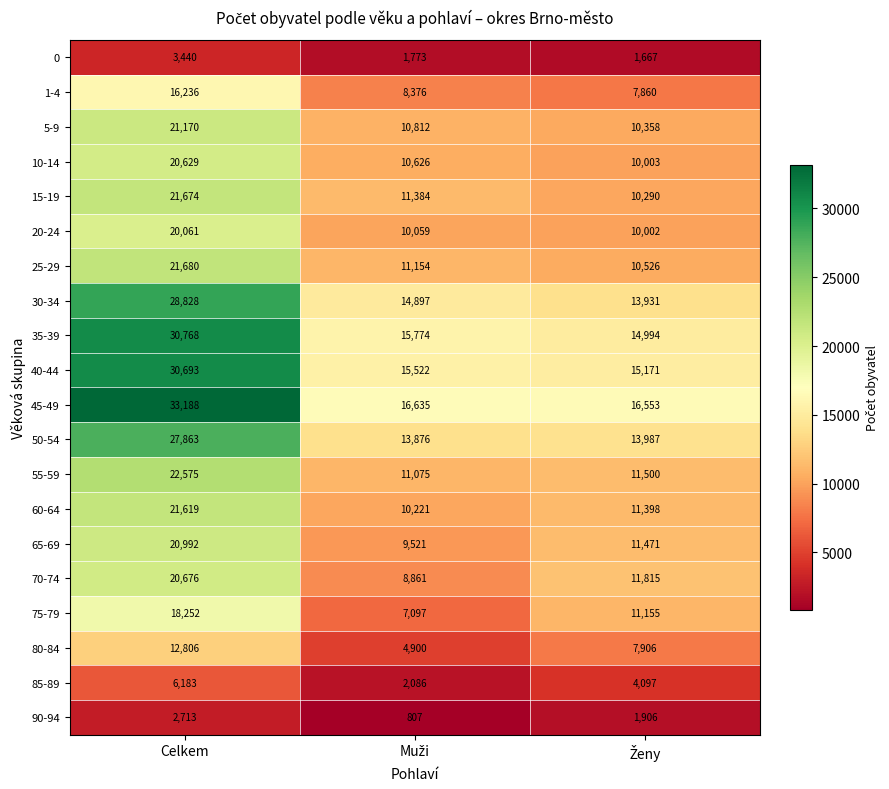

Count the number of data series in this chart.

20